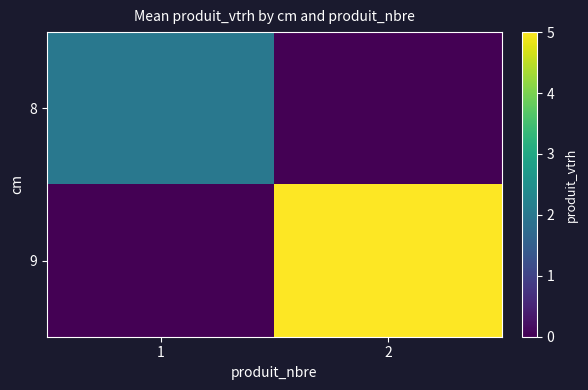

What is the spread (max minus min) of values at 2?

5